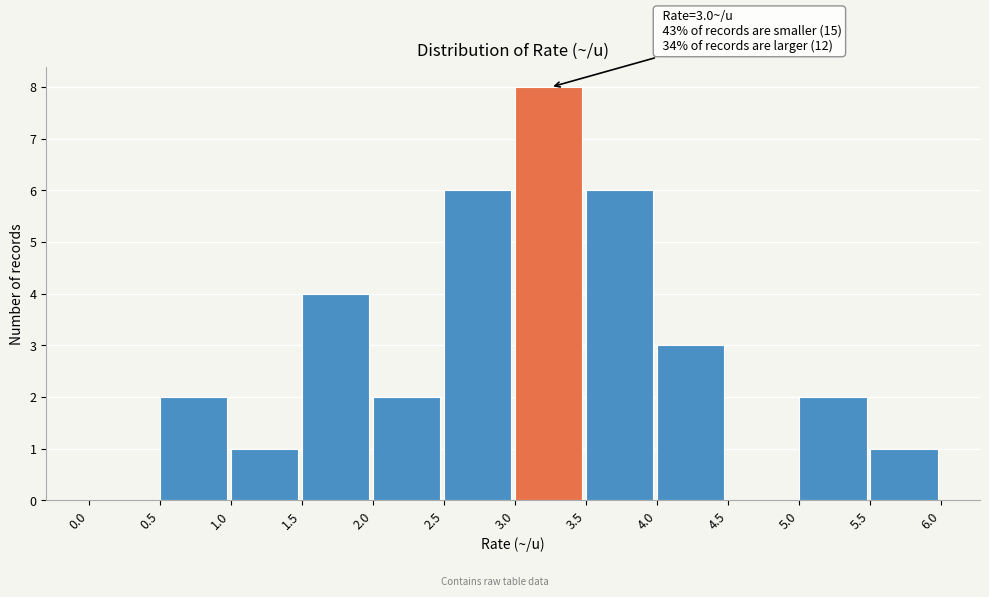

Which range on the x-axis has the tallest bar?

3.0 to 3.5